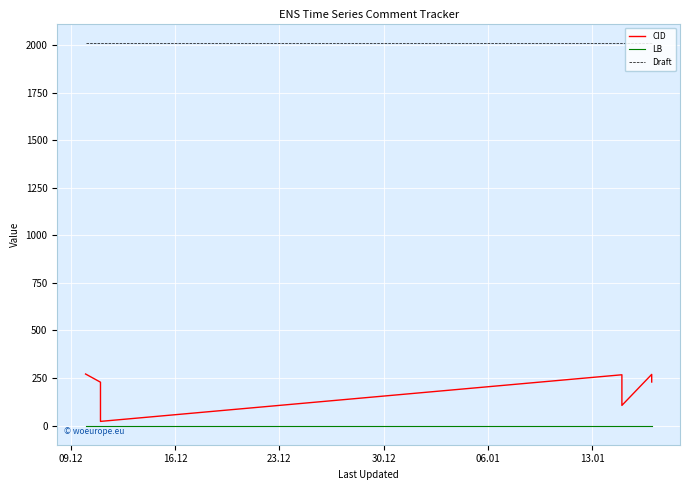

Which series has the largest total across all categories?

Draft